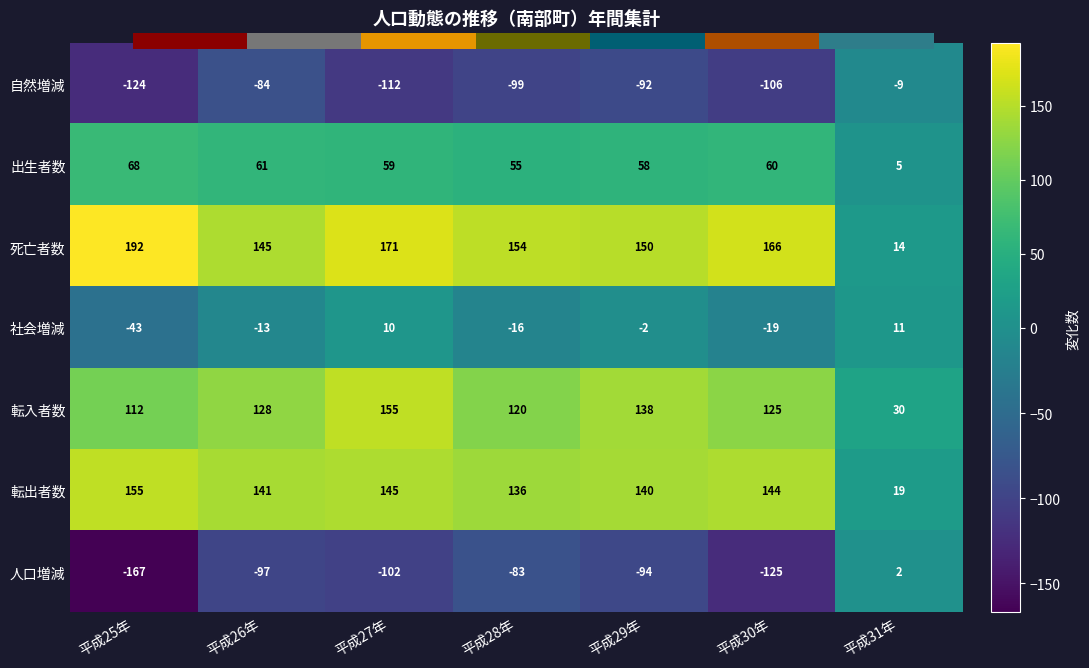

How many values in the 社会増減 series are below -13?

3